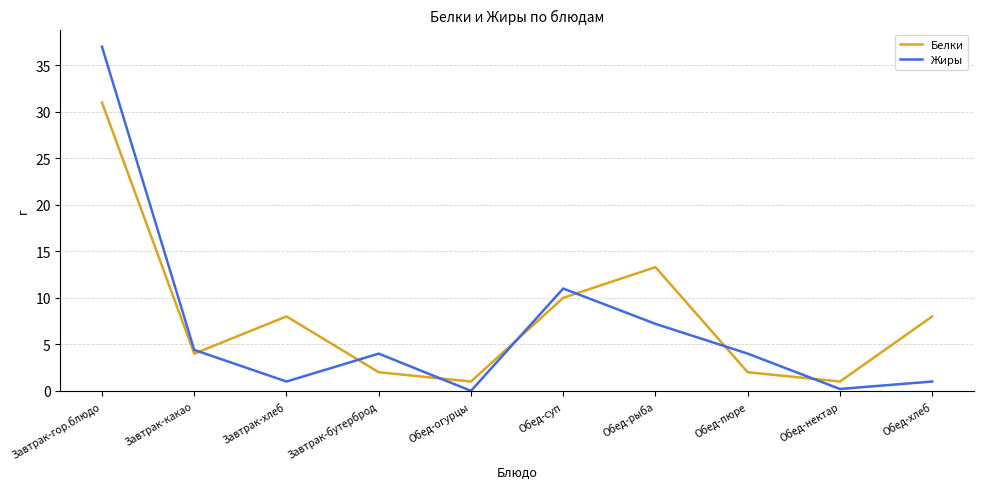

At which category does Белки reach its first local peak?

Завтрак-хлеб